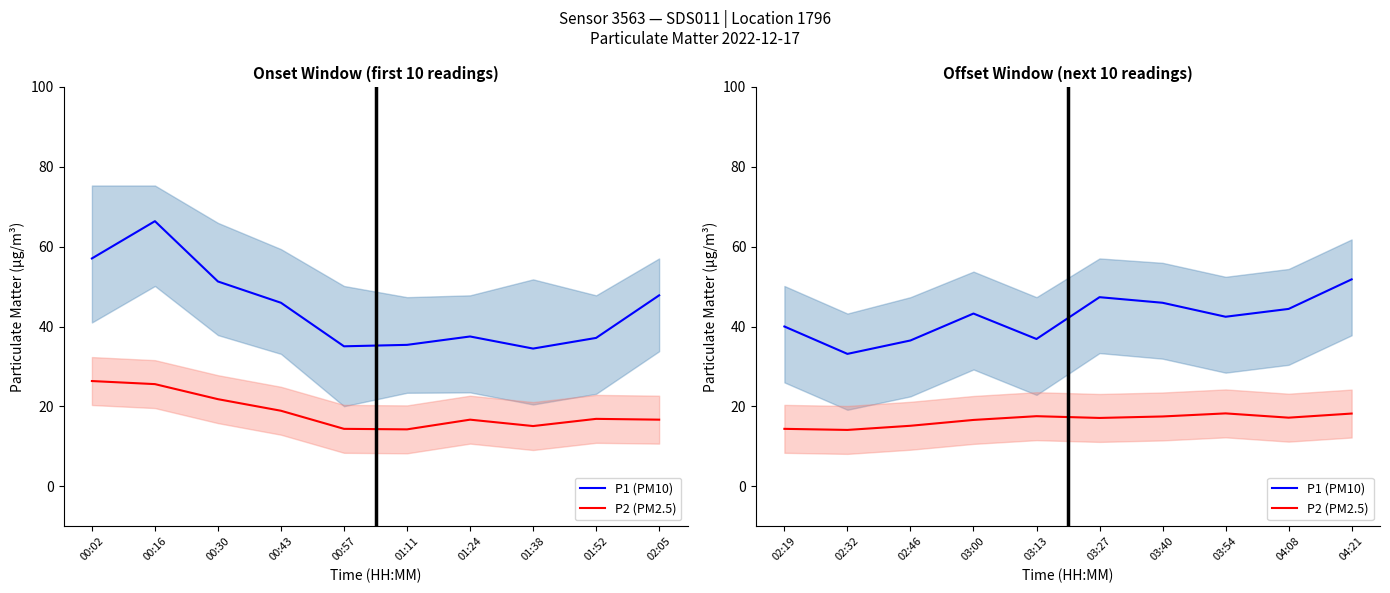

Rank the series by their average value, from lowest to highest.

P2 (PM2.5), P1 (PM10)